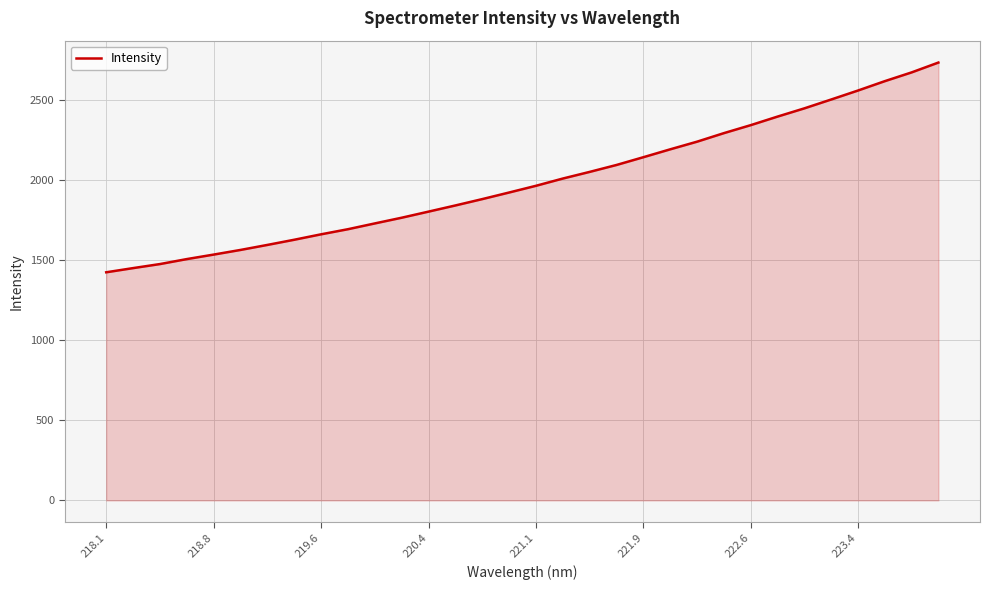

What is the smallest value displayed?

1425.2